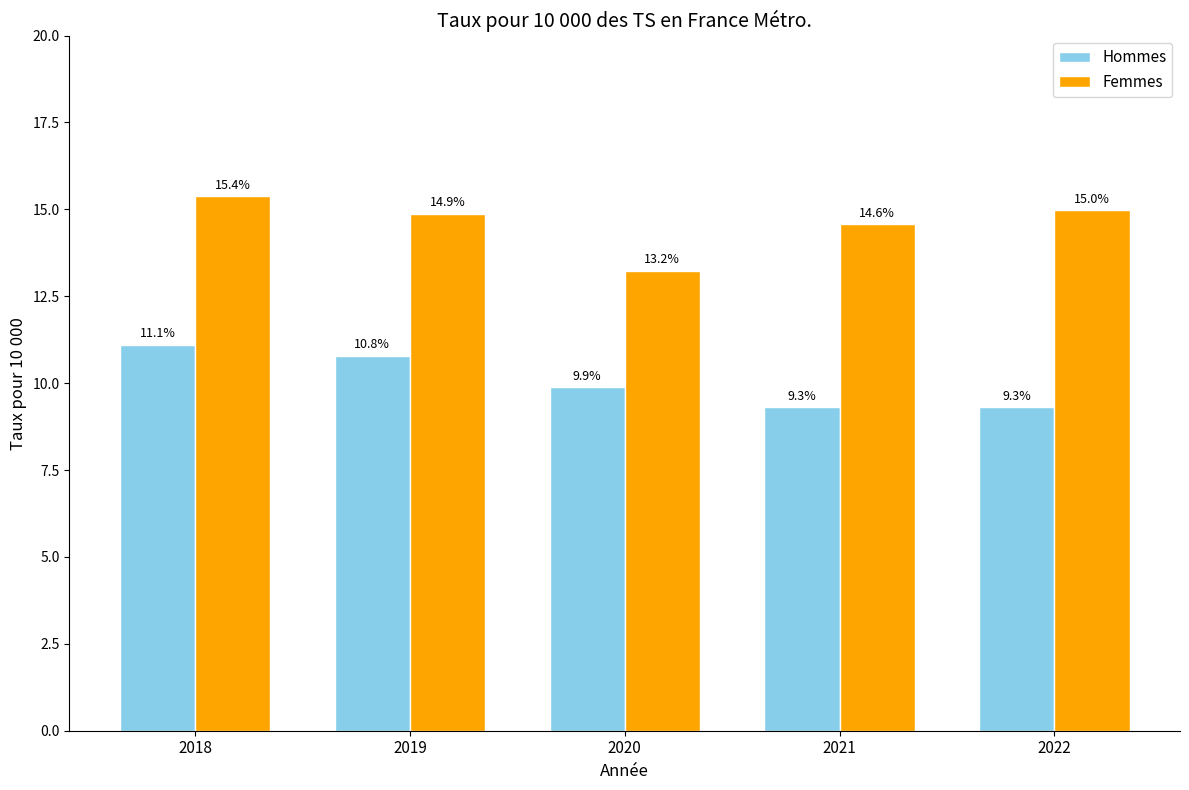

Is it true that Hommes equals 2.5 at 2021?

False